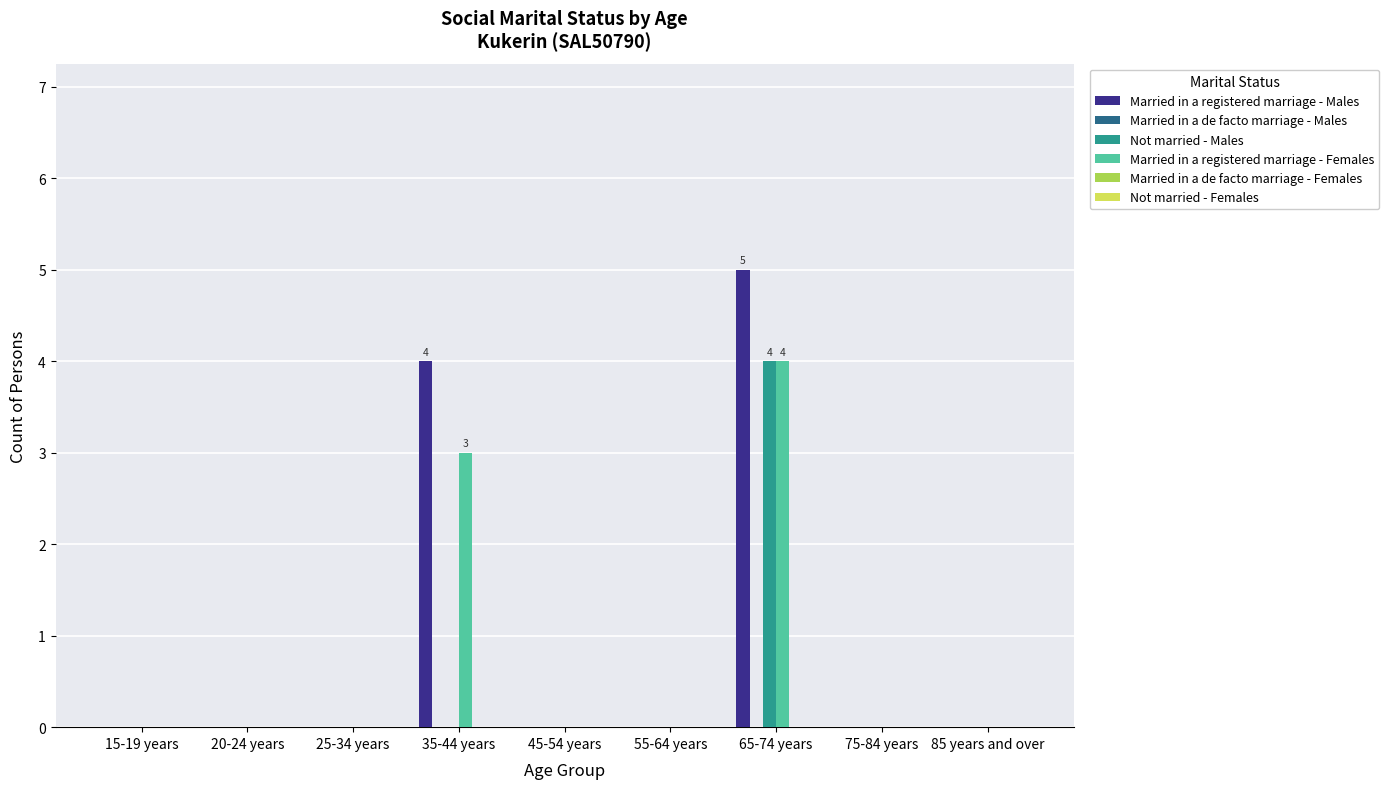

At which label does Not married - Males reach its peak?

65-74 years